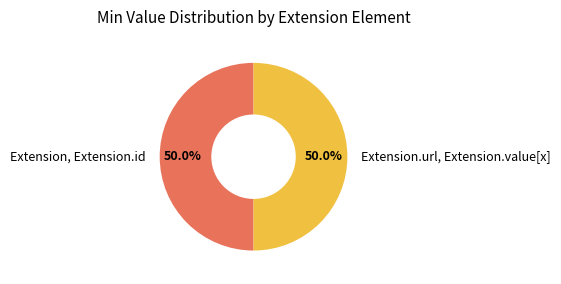

What portion of the pie excludes Extension.url, Extension.value[x]?

50.0%